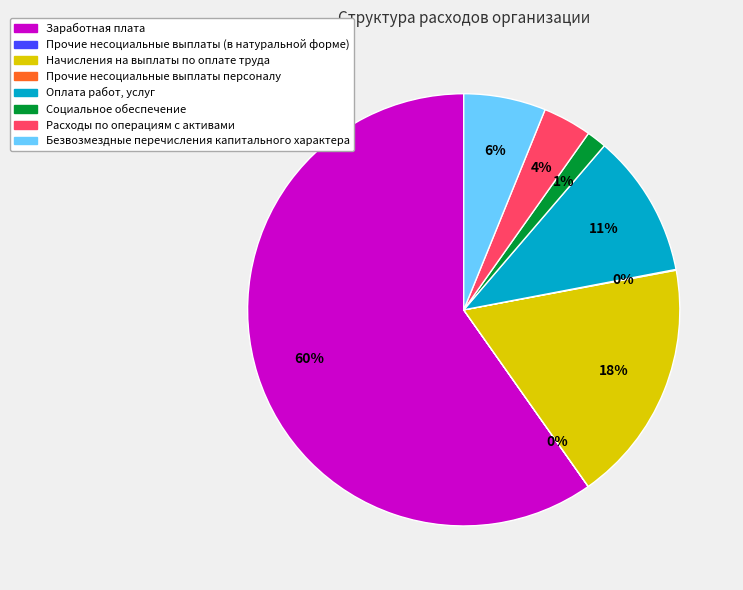

What percentage is the Социальное обеспечение slice, to the nearest percent?

1%